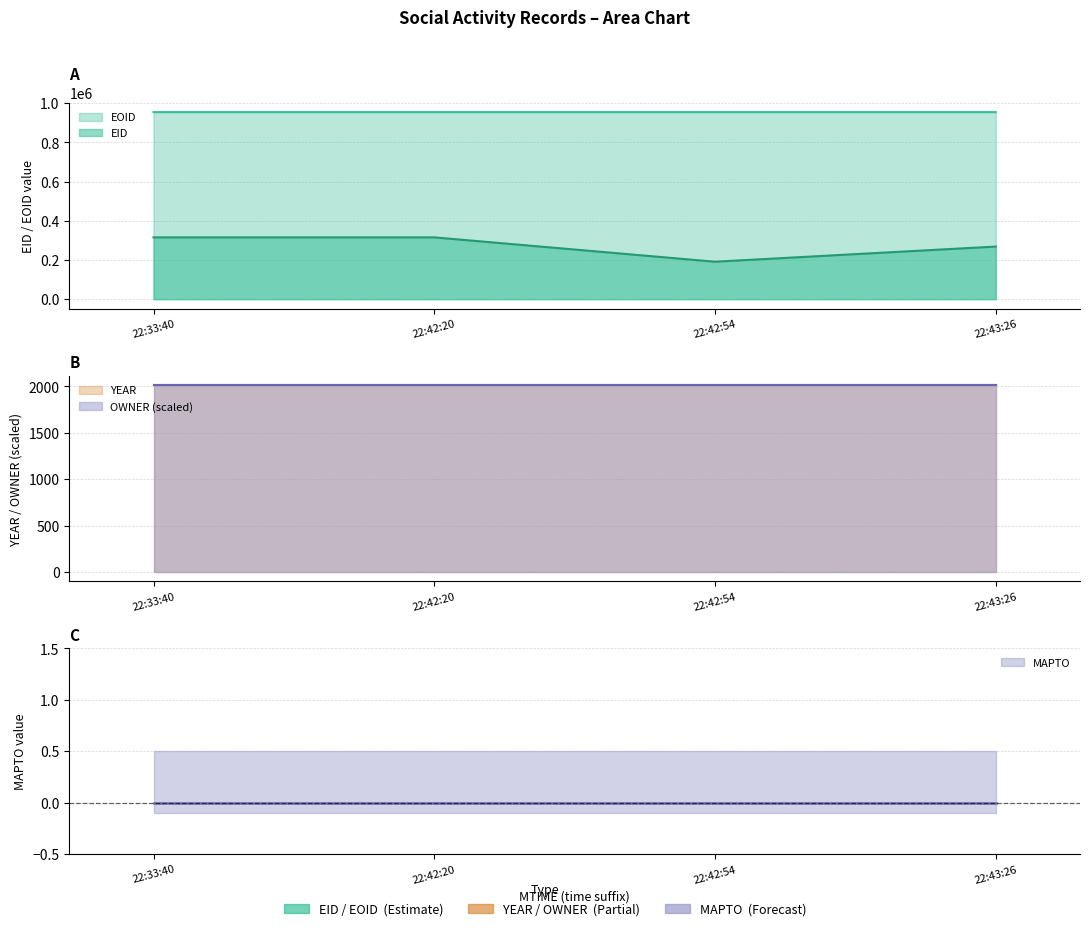

What is the value of the YEAR point at the 2nd from the left?

2016